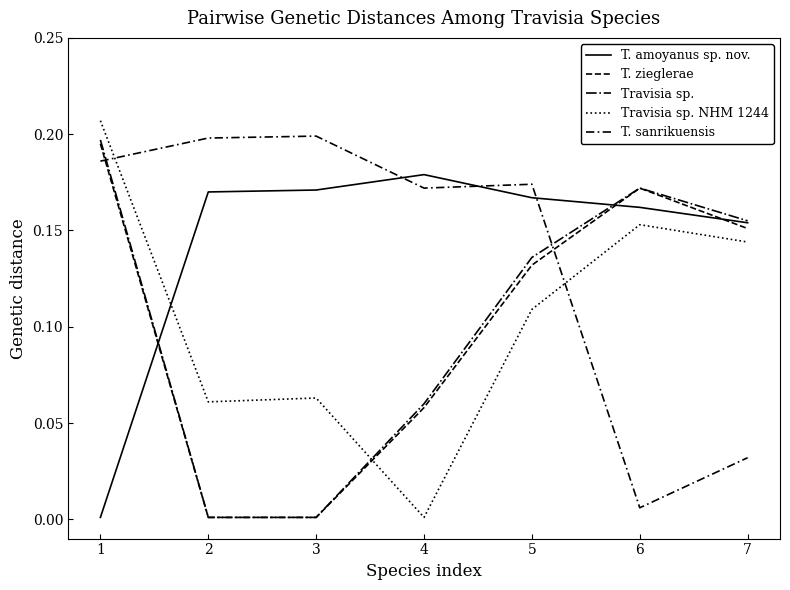

How many lines are shown in the chart?

5